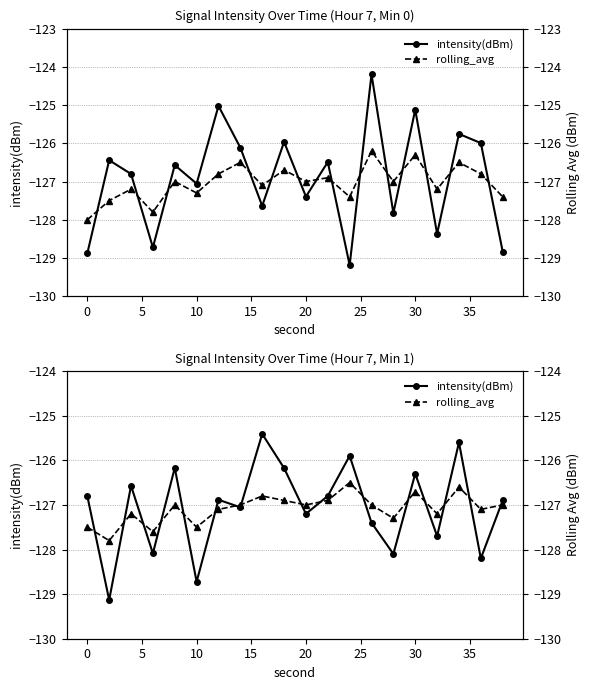

True or false: intensity(dBm) has a value of -38.5 at 5.

False